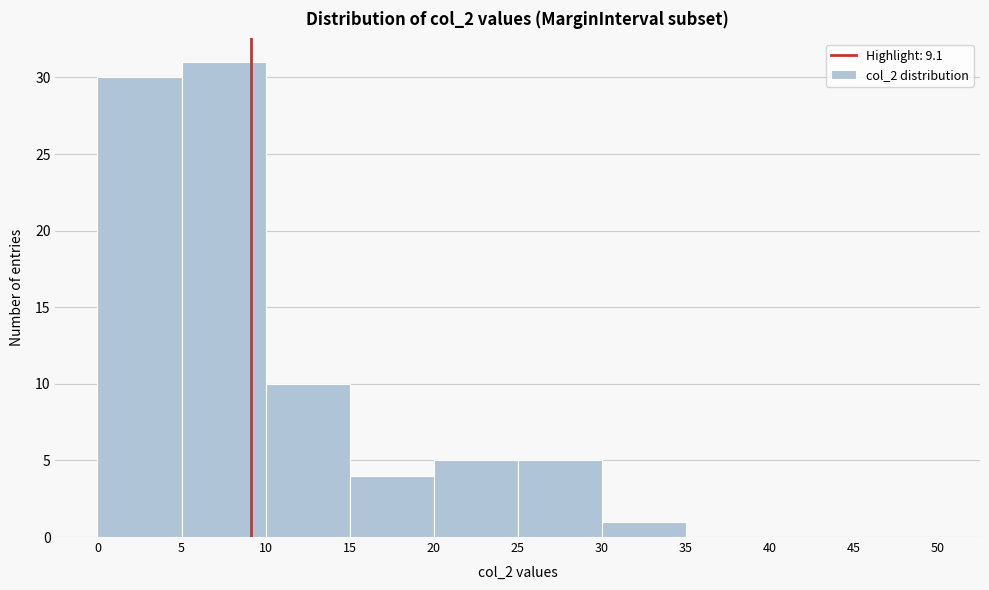

Reading left to right, transcribe this chart: for each bar, give the range it covers on the x-axis and its height. The values are not printed on the chart, so give them approximately, as read against the axis.

0 to 5: 30
5 to 10: 31
10 to 15: 10
15 to 20: 4
20 to 25: 5
25 to 30: 5
30 to 35: 1
35 to 40: 0
40 to 45: 0
45 to 50: 0